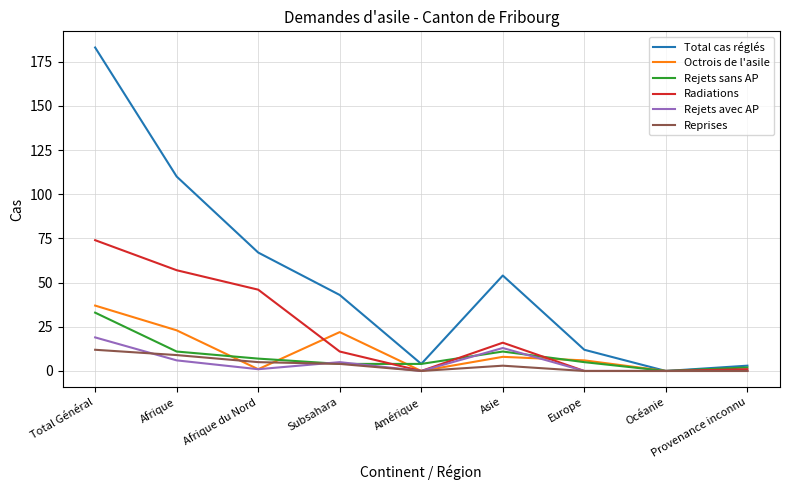

Which series has the widest spread of values?

Total cas réglés